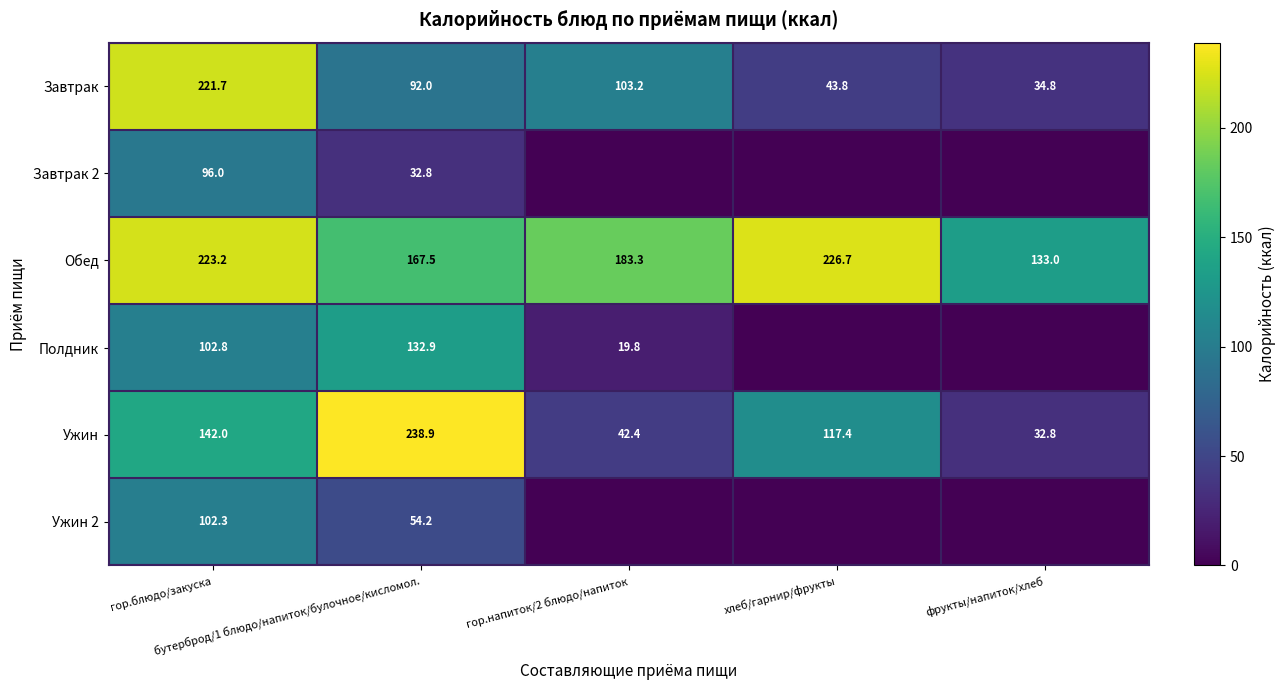

Is it true that Обед equals 92.6 at фрукты/напиток/хлеб?

False